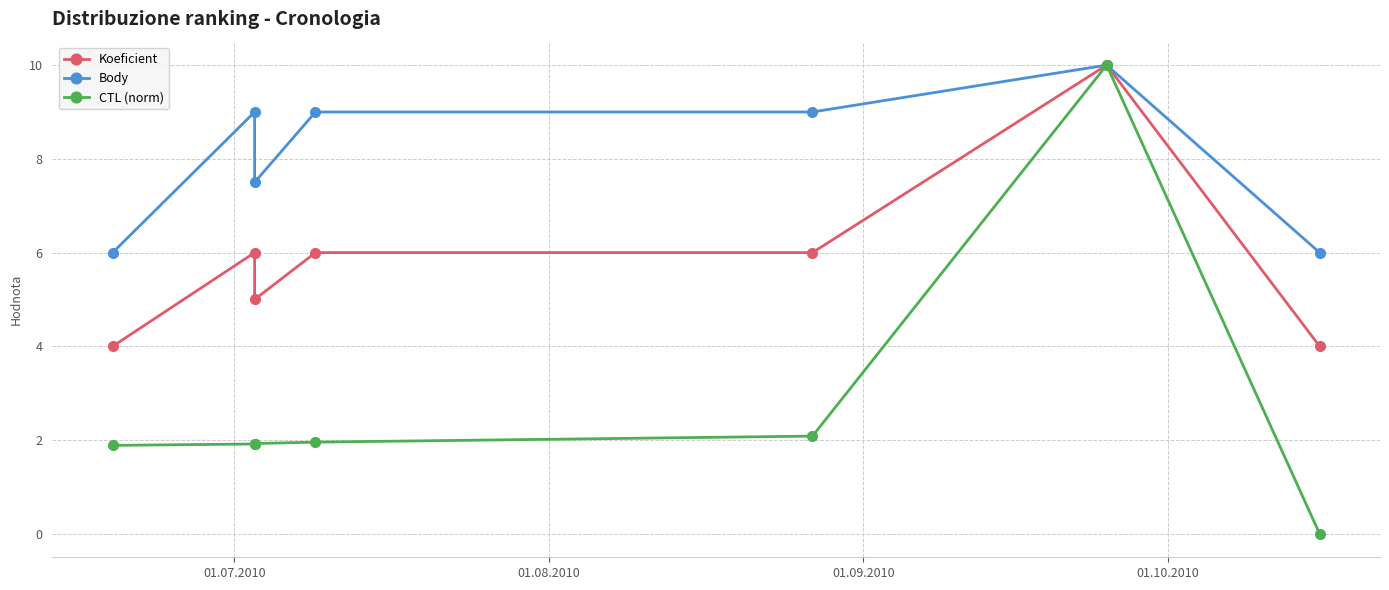

True or false: Koeficient and CTL (norm) intersect in this chart.

False